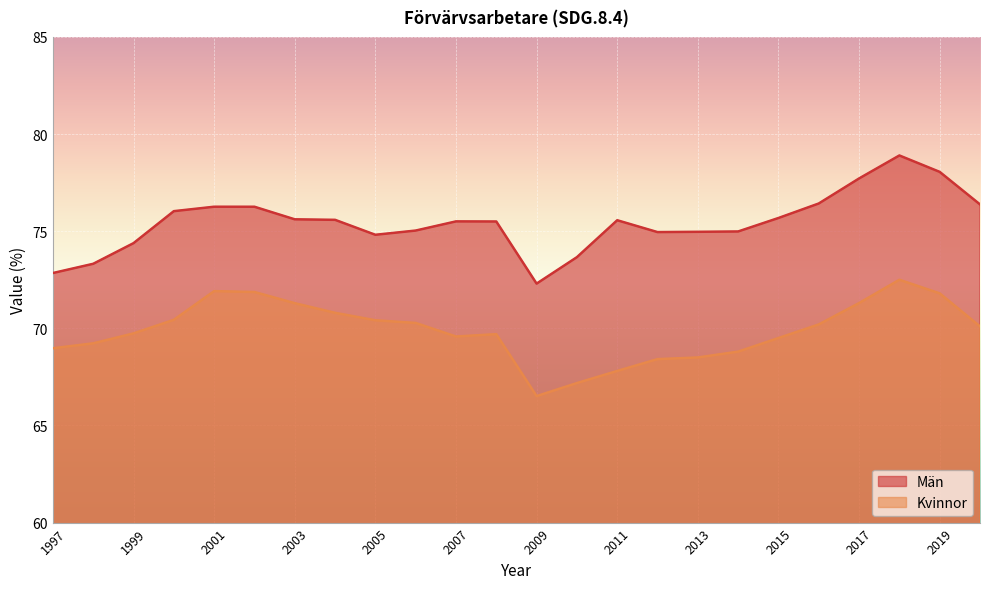

How many lines are shown in the chart?

2